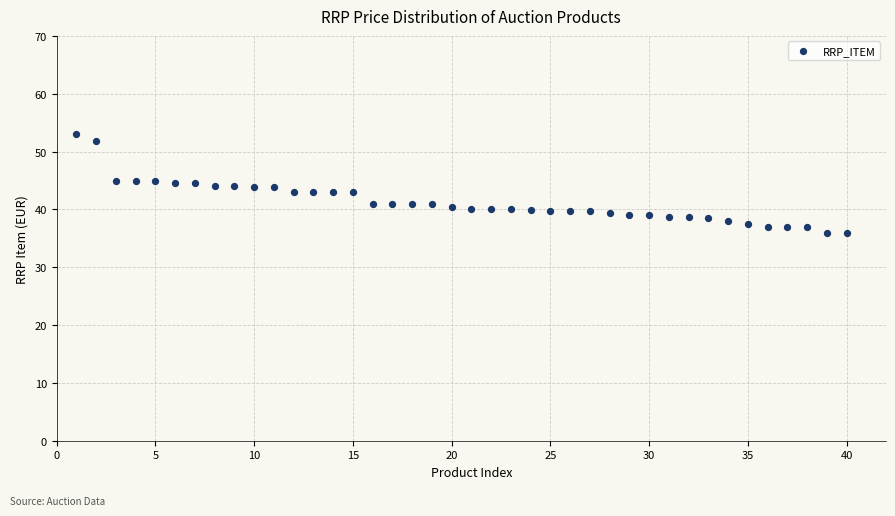

What is the range of X values (max minus min)?

39.0